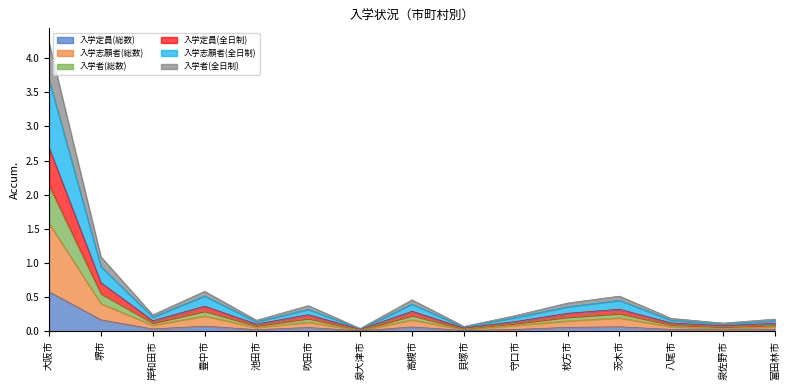

True or false: 入学定員(全日制) has more than 0 points higher than both neighbors.

True